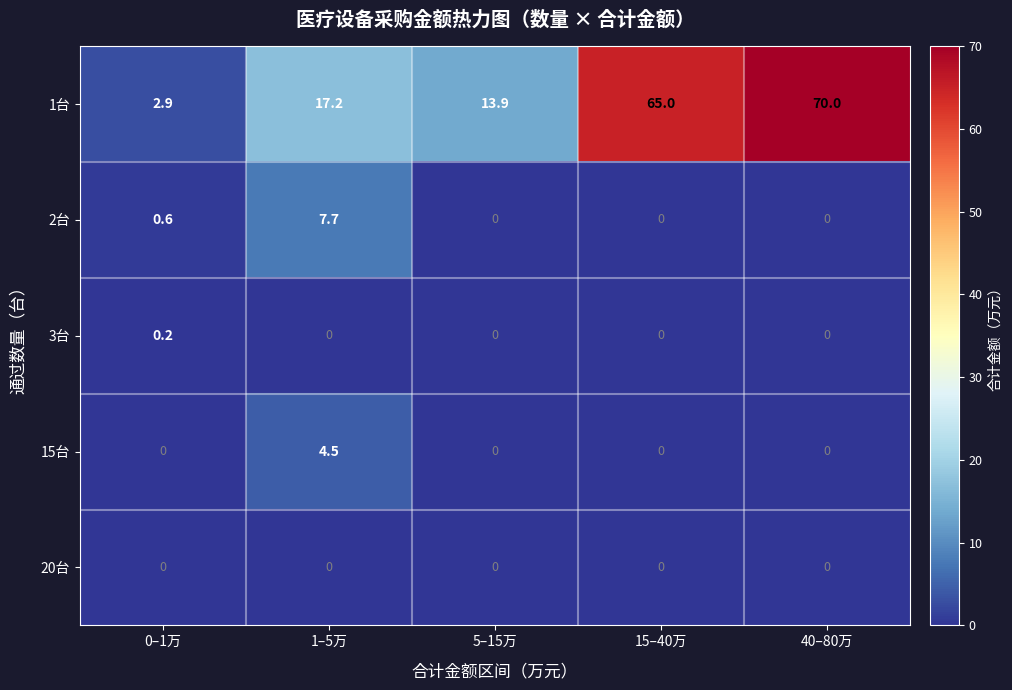

Which series has the largest range (max minus min)?

1台